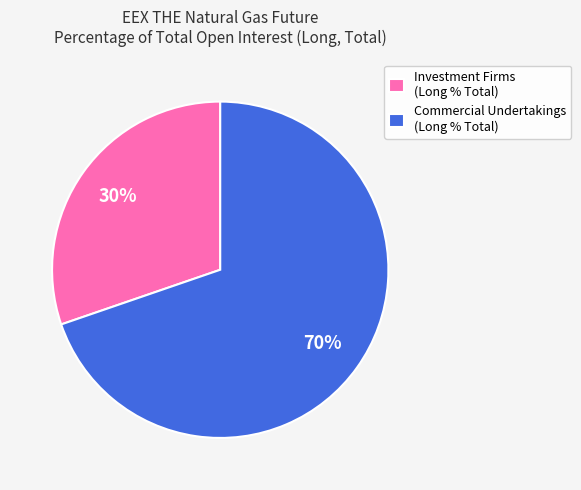

Approximately how many times larger is the value at Commercial Undertakings (Long % Total) compared to Investment Firms (Long % Total)?

2.3